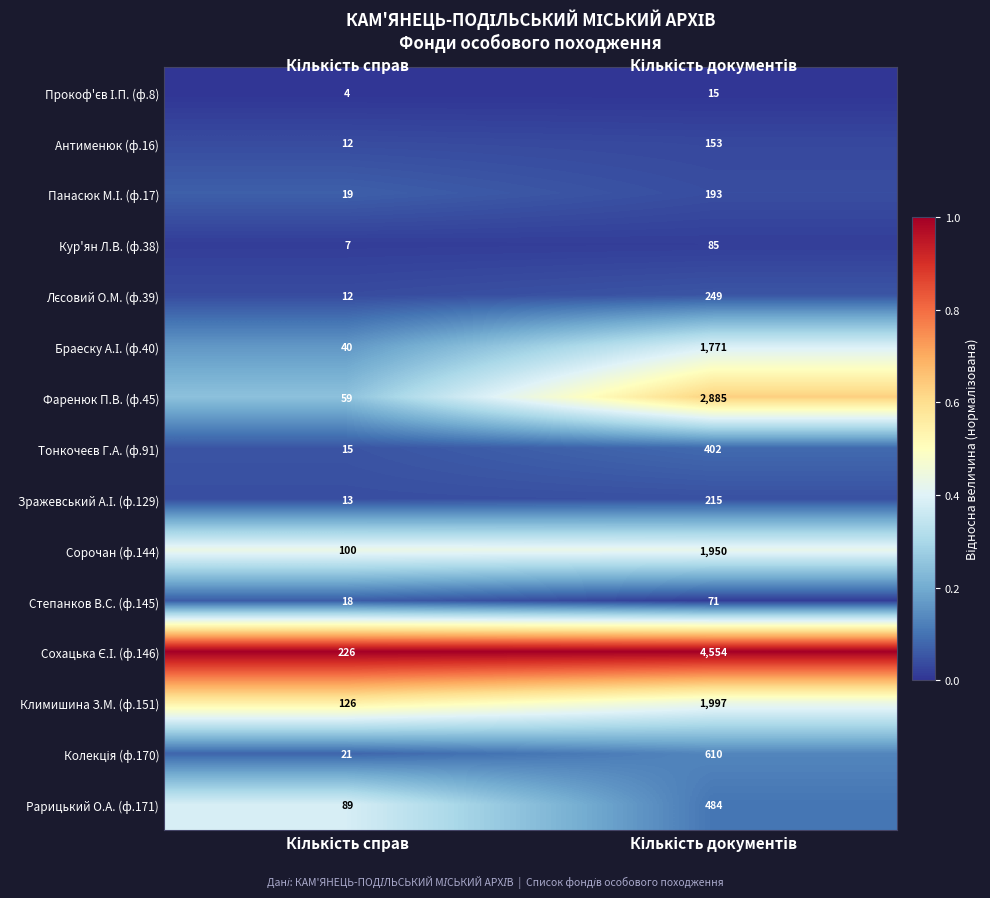

What is the sum of all Рарицький О.А. (ф.171) values?

573